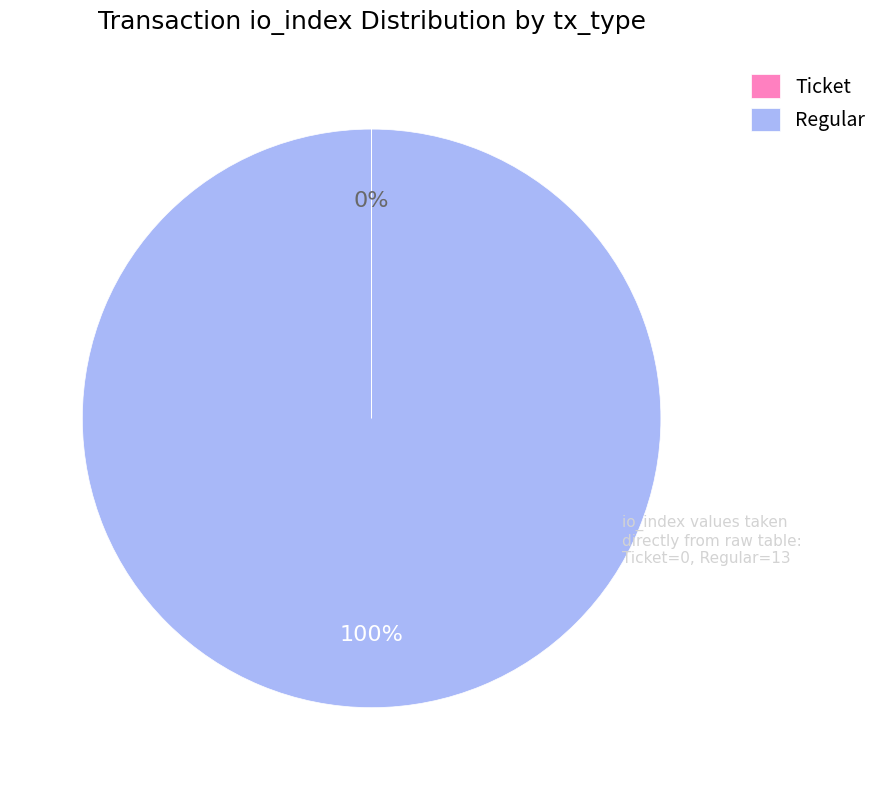

Is it true that Regular is 91% of the pie?

False